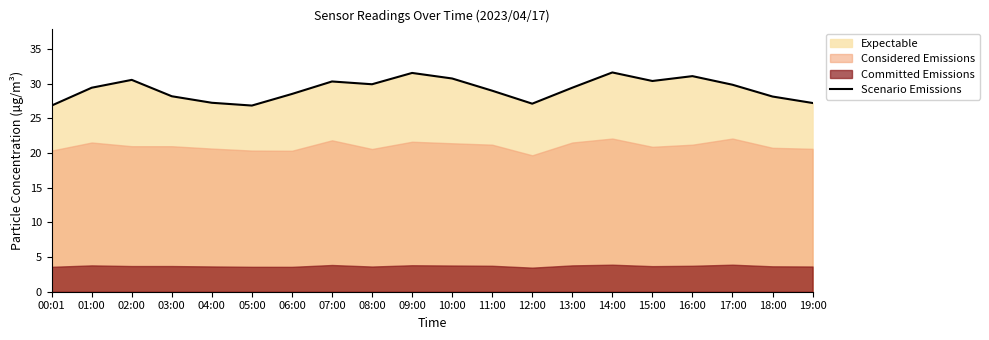

What is the highest value of the Scenario Emissions series?

31.6